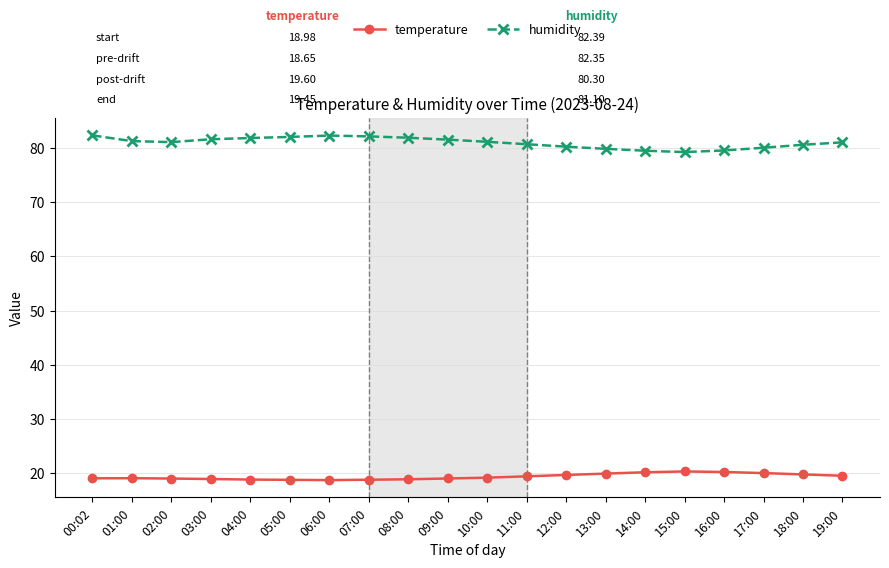

Is the value of temperature at 16:00 greater than the value of humidity at 16:00?

No